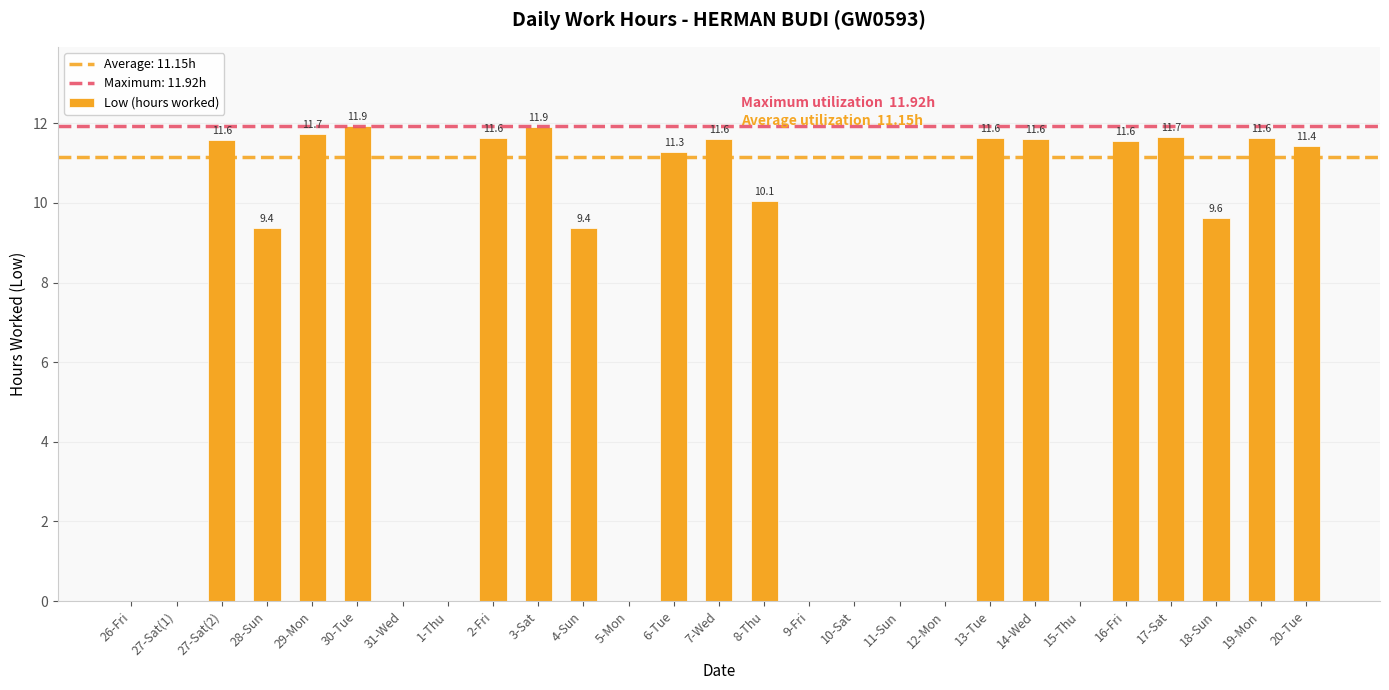

How many data points are above 10?

14